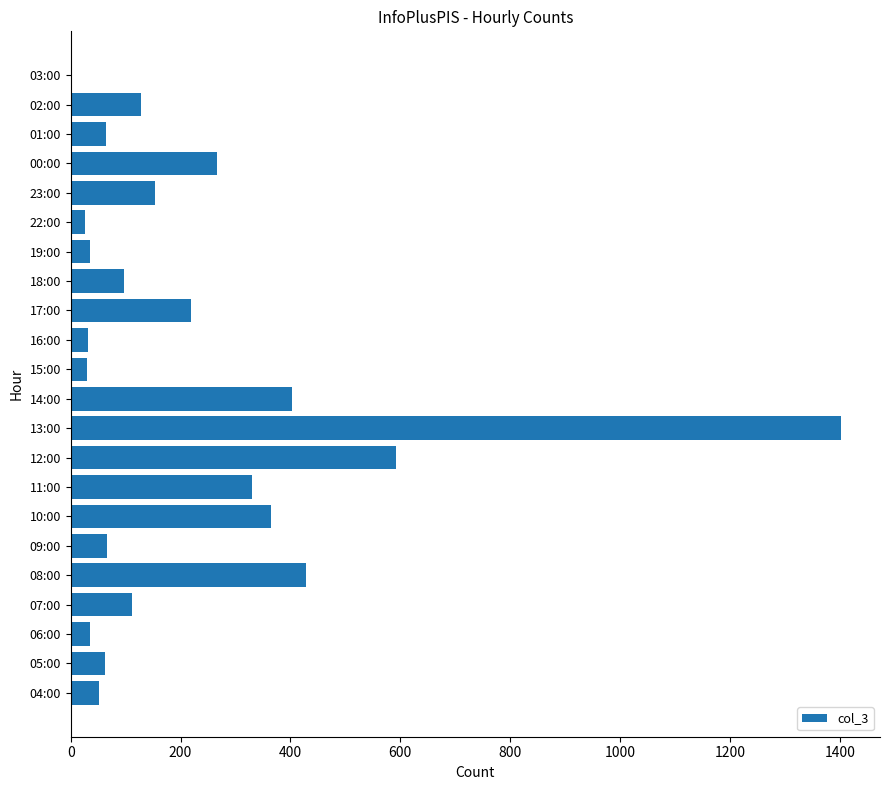

Is it true that the value at 08:00 is 429?

True